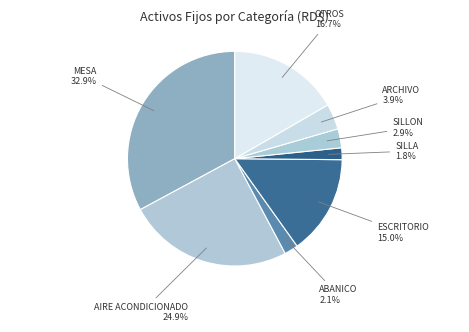

Is there a majority slice in this chart?

No